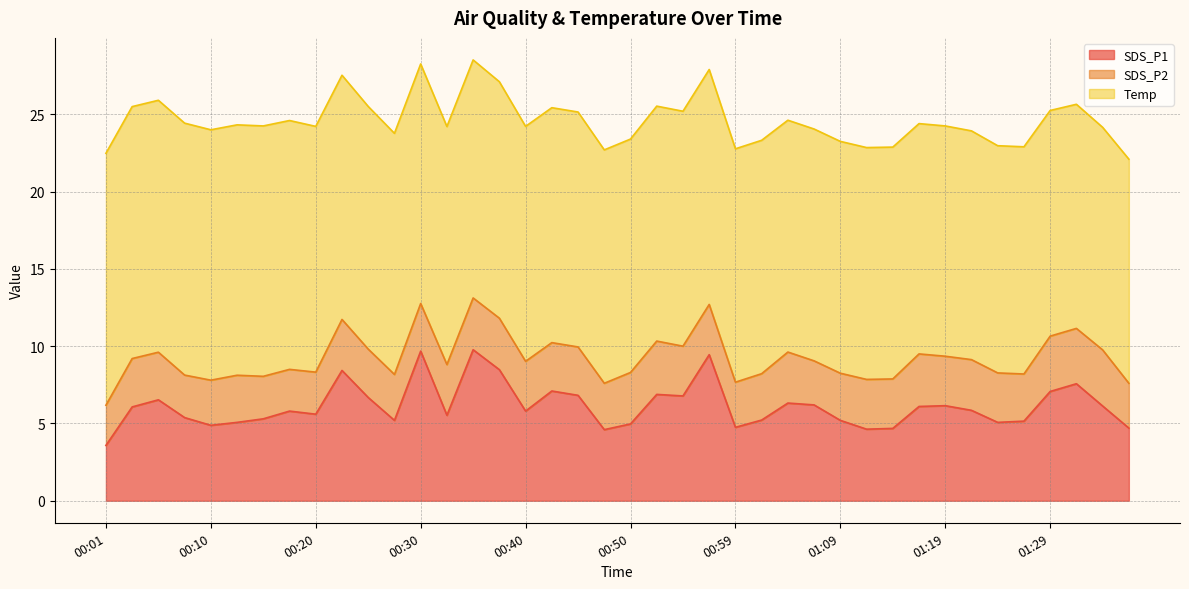

Does the chart display data point markers on the line(s)?

No